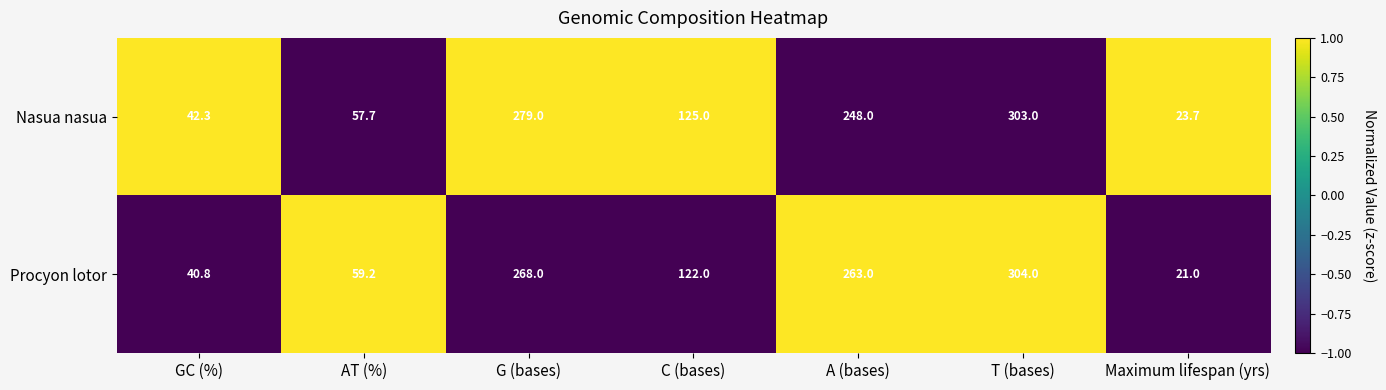

List the series in order of their overall mean, lowest first.

Procyon lotor, Nasua nasua